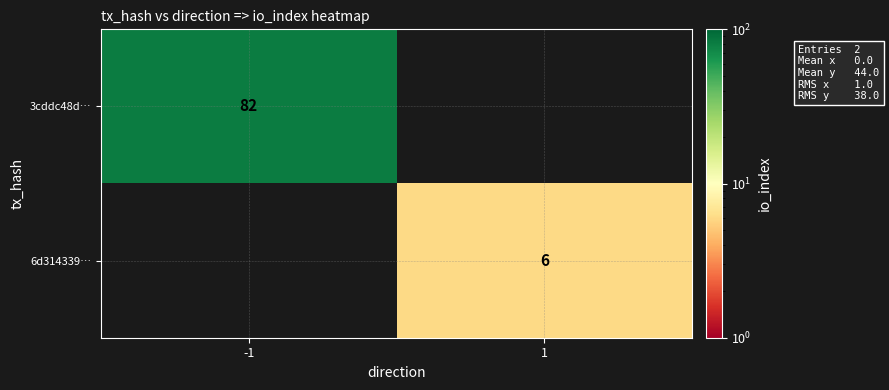

True or false: 3cddc48d… has a value of 82 at -1.

True